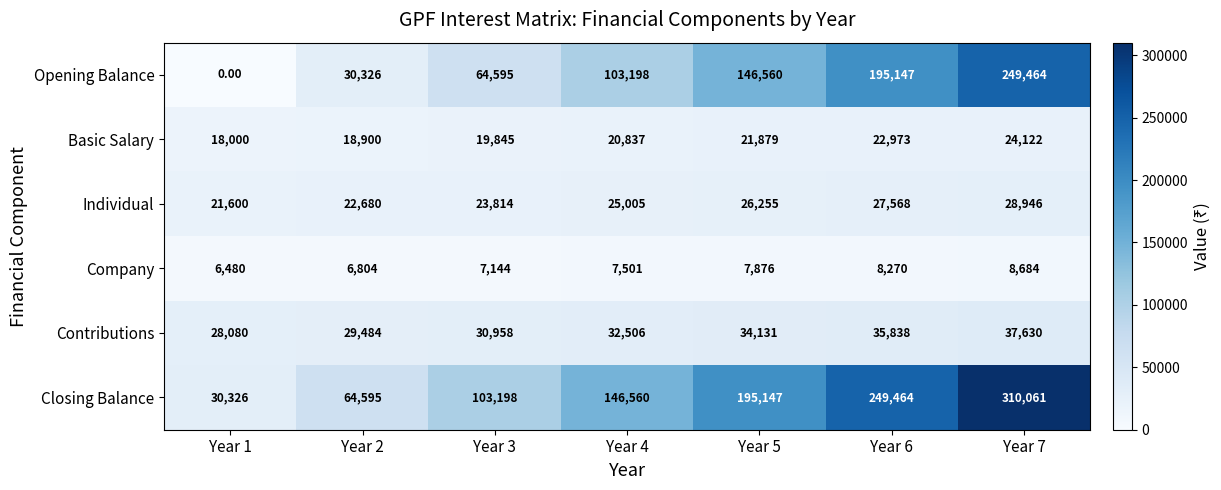

What is the average value of the Individual series?

25124